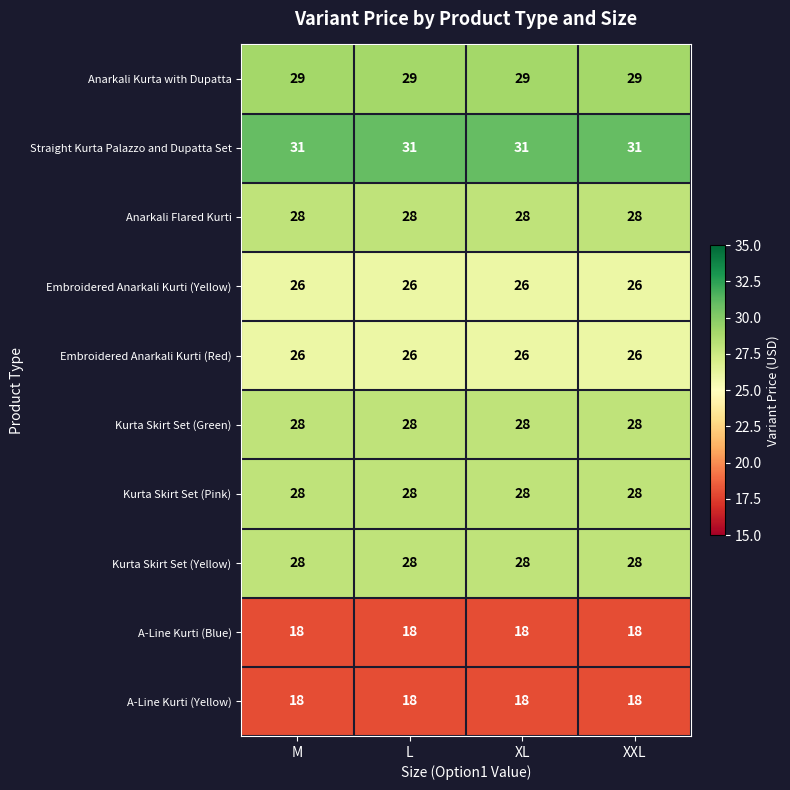

What is the greatest value displayed?

31